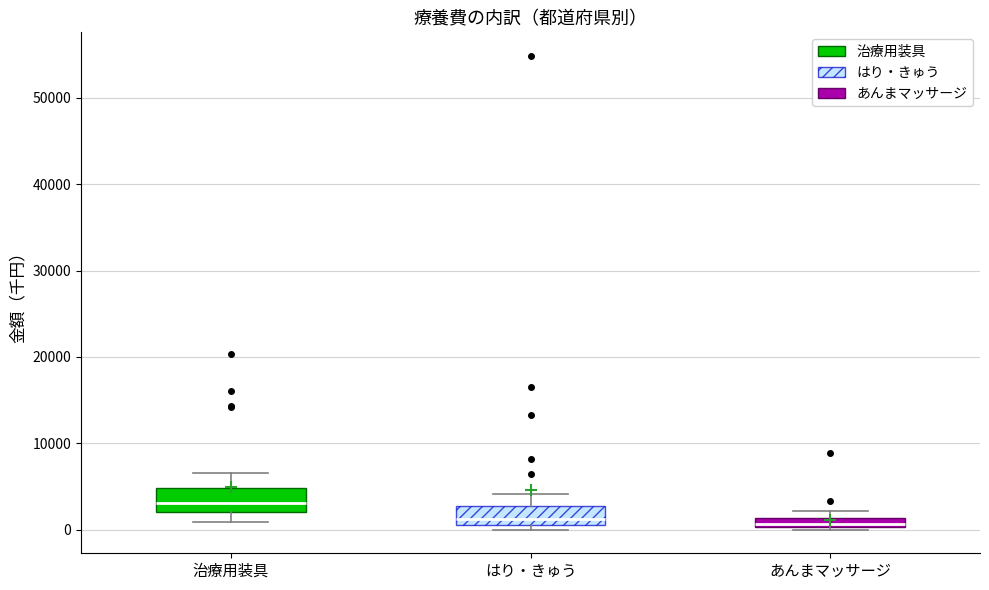

Which box has the highest median line?

治療用装具